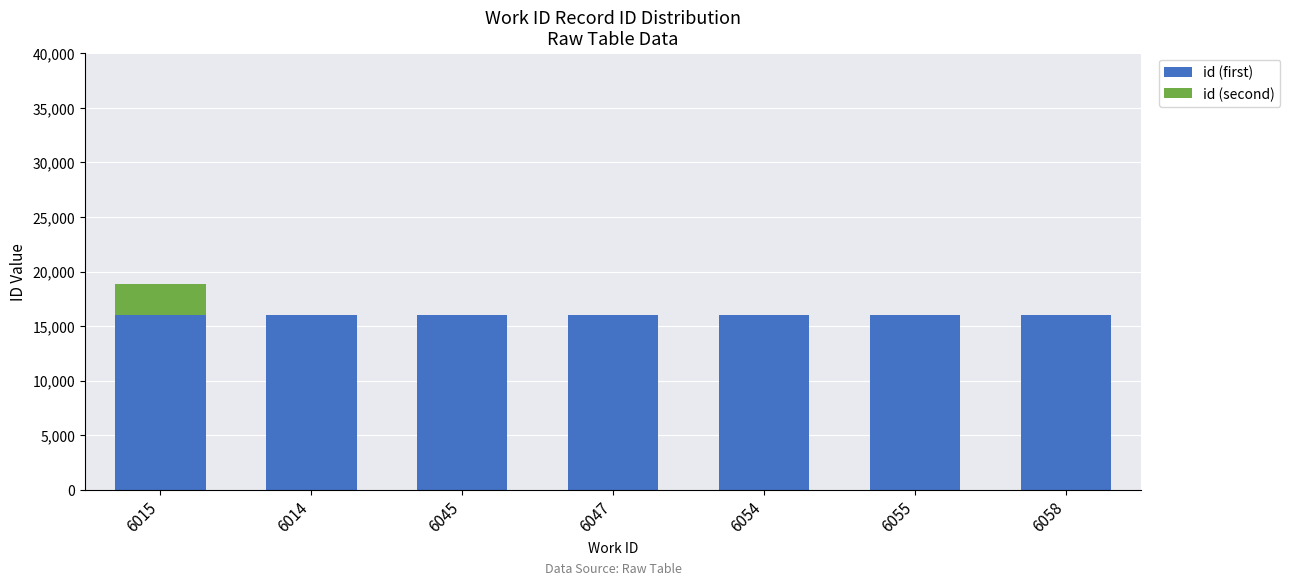

At which category is the sum across all series the highest?

6015